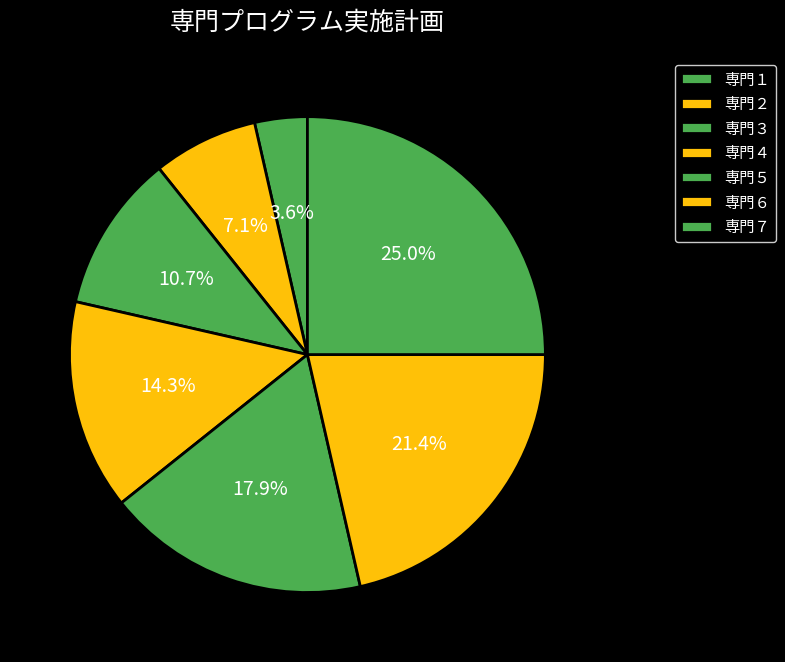

The 専門３ slice represents 23% of the pie. True or false?

False